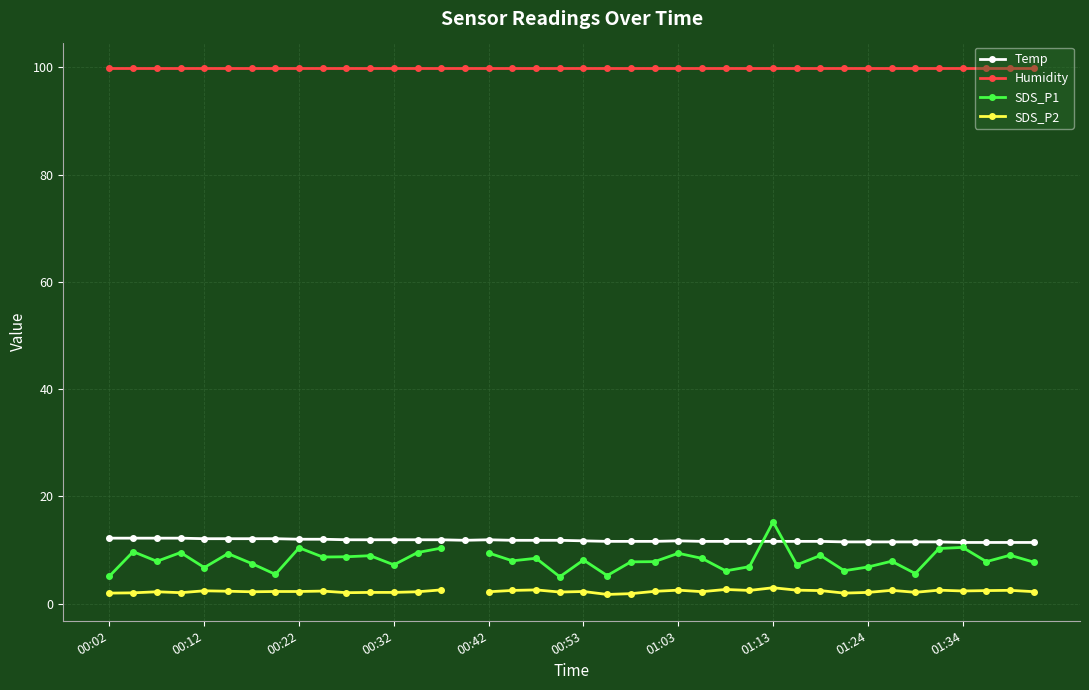

At which category does the chart reach its peak across all series?

00:02